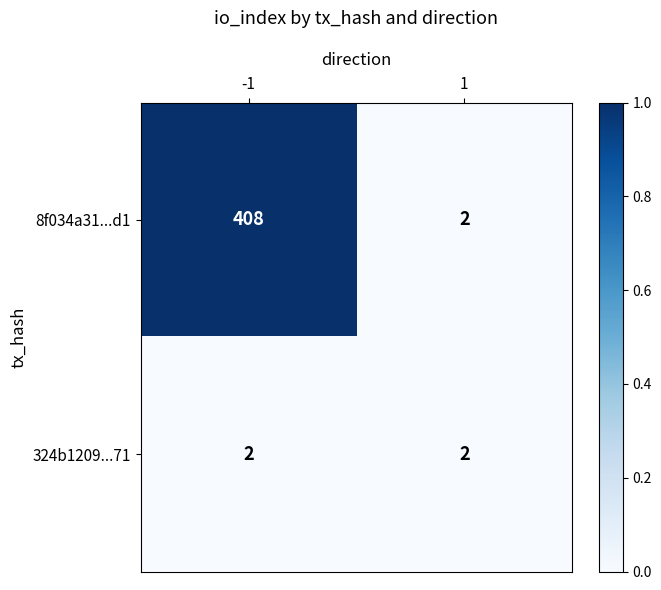

Which series has the largest total across all categories?

8f034a31...d1